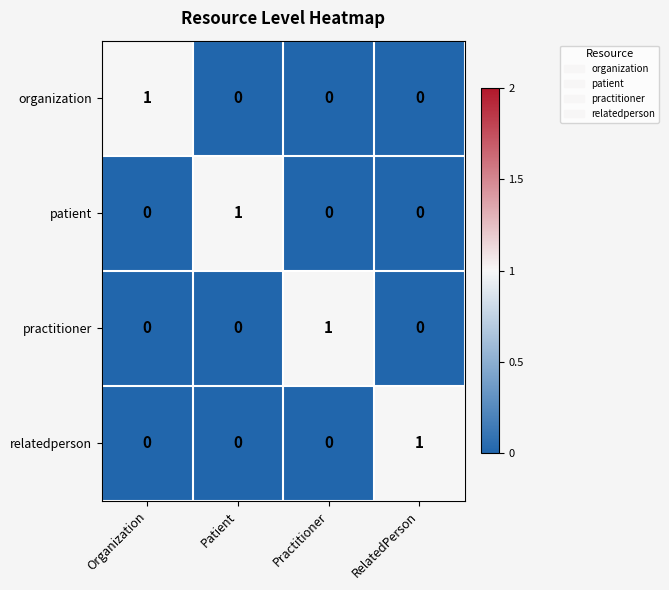

What is the total value across all series at Patient?

1